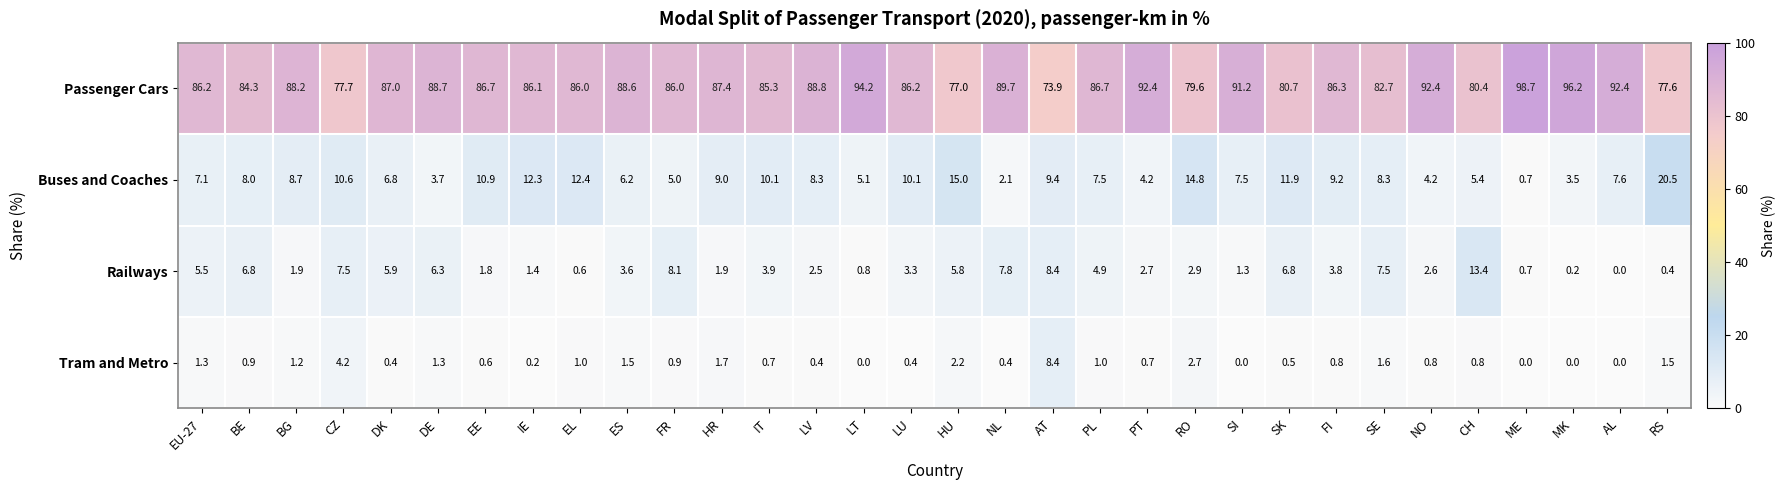

Which category has the highest value in the Buses and Coaches series?

RS